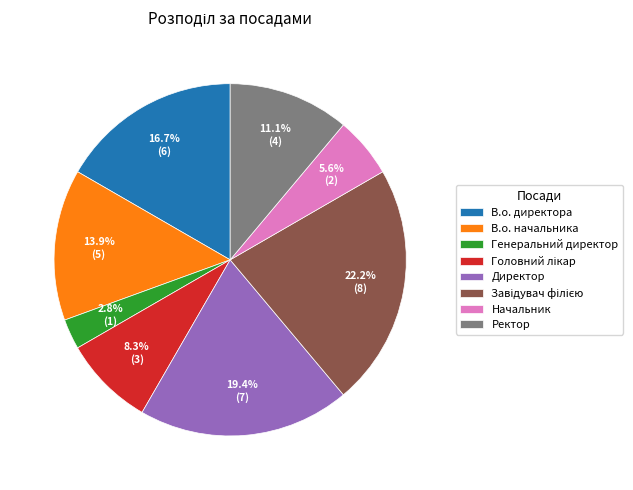

True or false: В.о. директора accounts for 17% of the total.

True